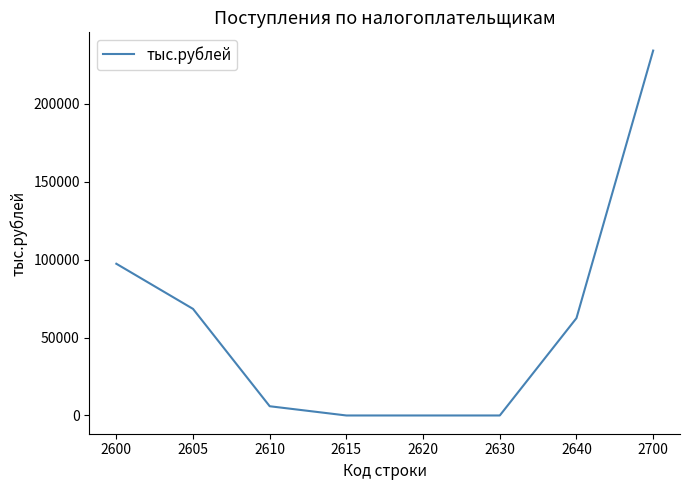

True or false: there are more than 1 points higher than both neighbors.

False